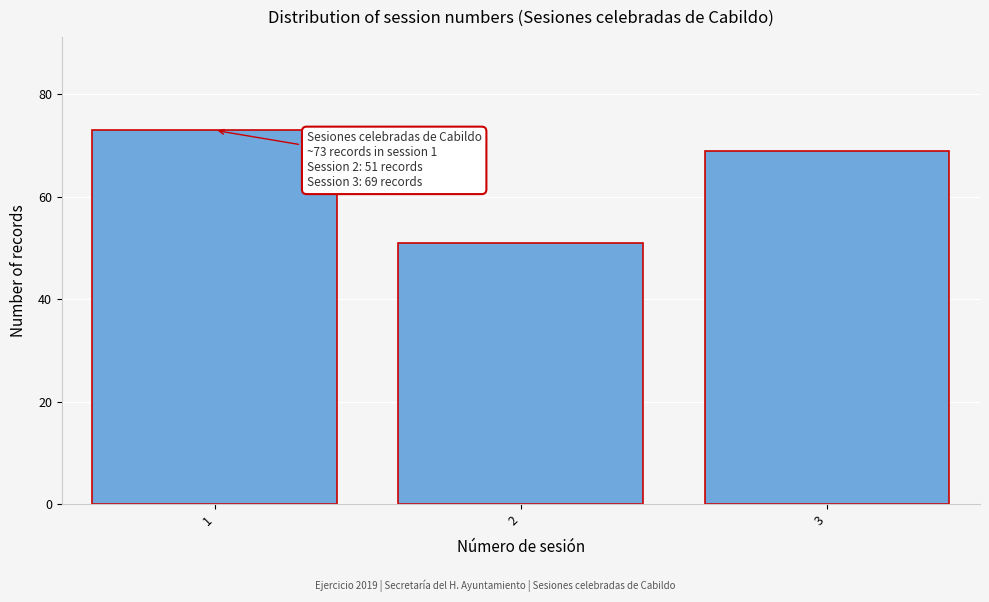

Reading left to right, extract all data points from this chart.

73	51	69